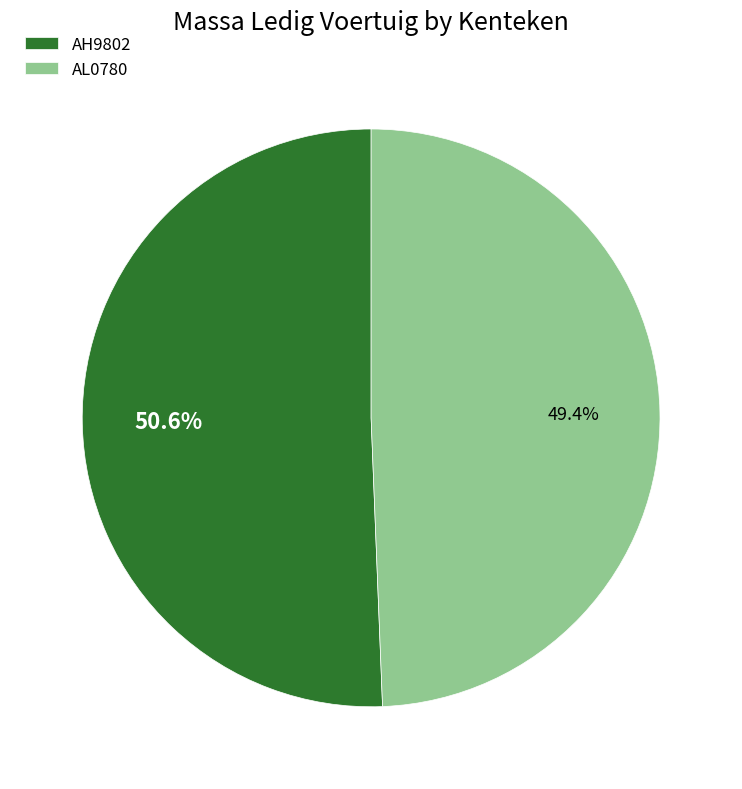

What is the largest slice in the pie chart?

AH9802